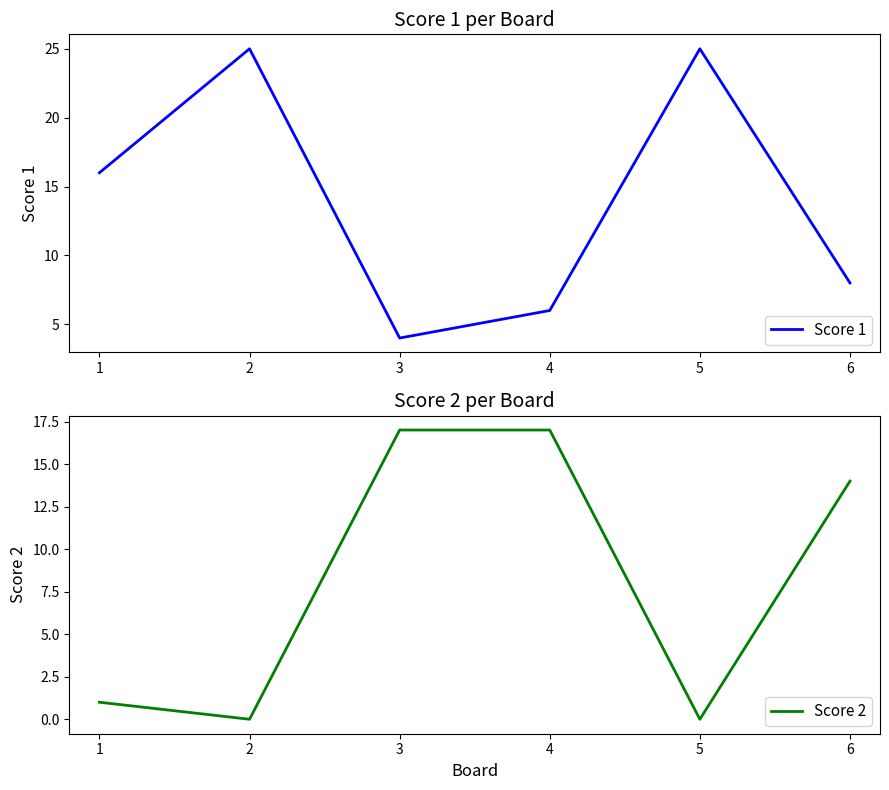

At how many categories does at least one series exceed 8?

6